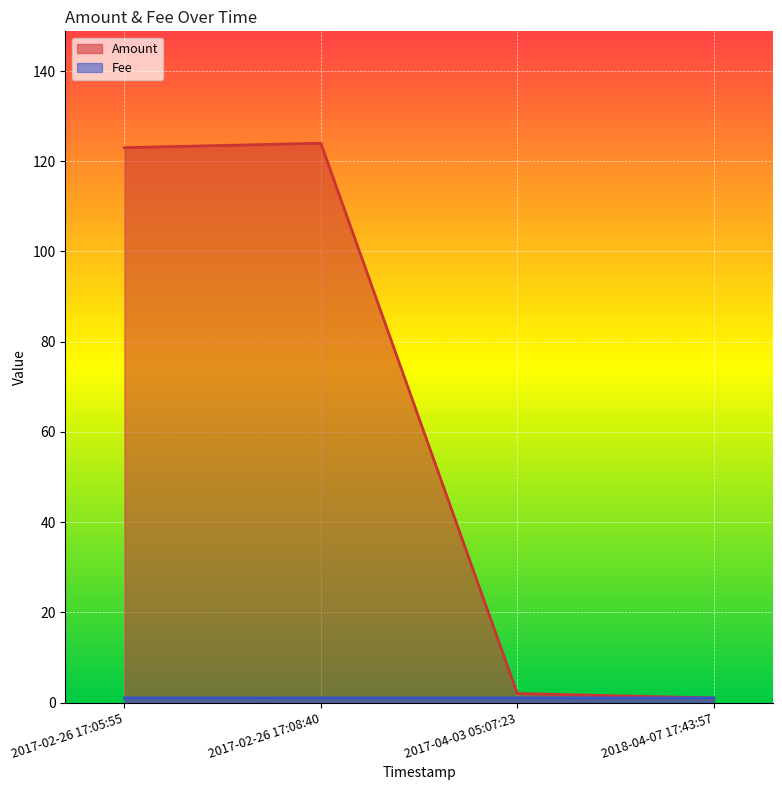

What position from the right is 2017-04-03 05:07:23?

2